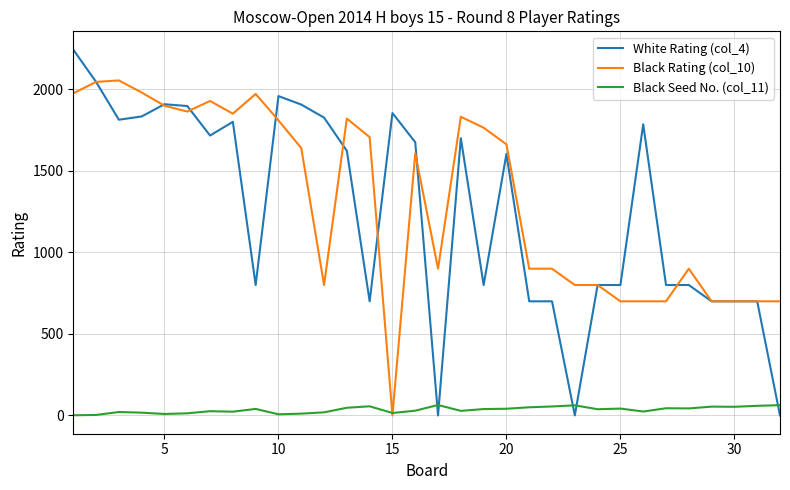

How many series are shown in this chart?

3